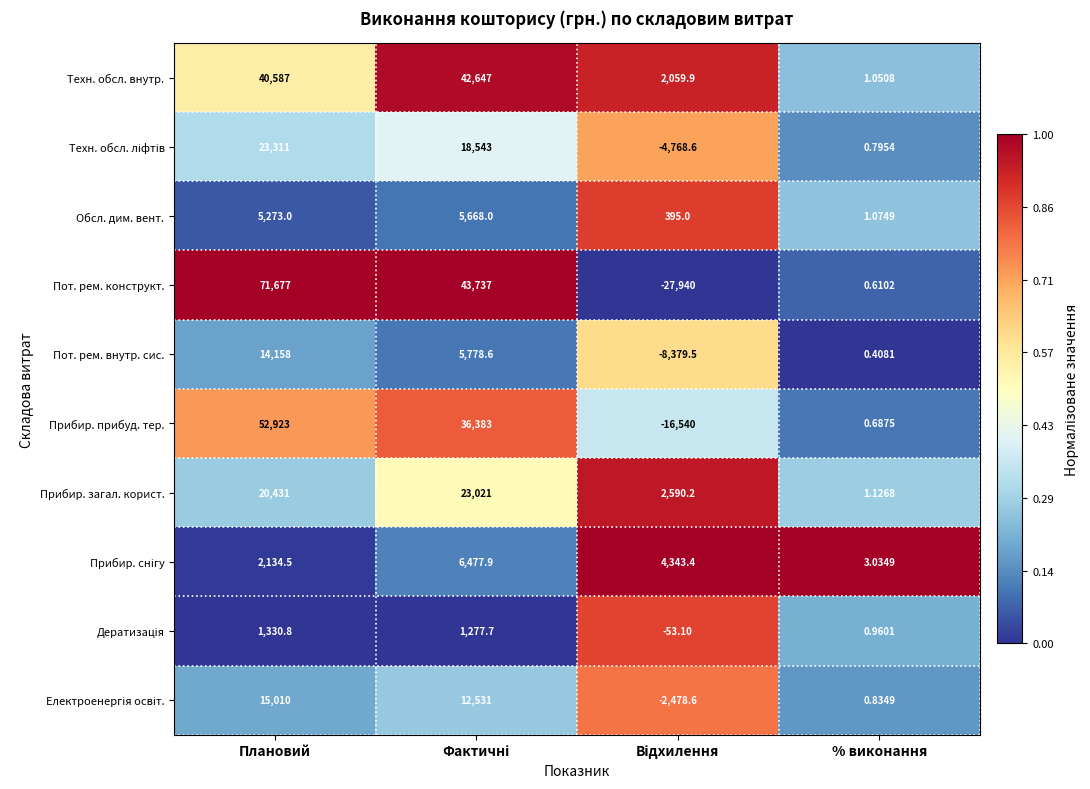

At which label is Прибир. прибуд. тер. closest to 18191?

% виконання